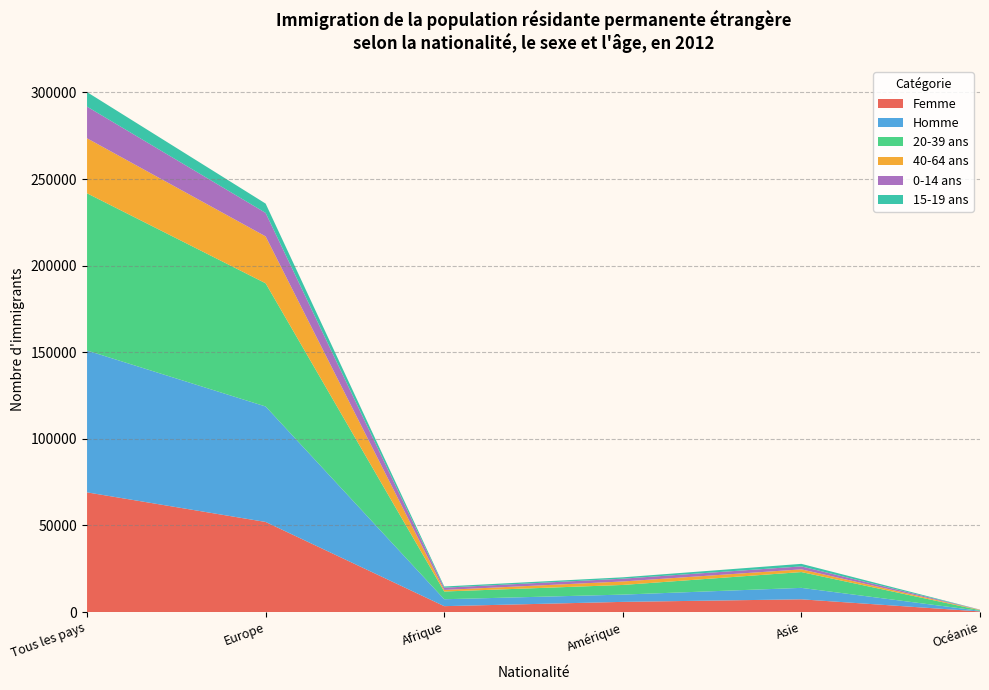

Reading left to right, what are all the values shown in this chart?

Femme: 69114	52032	3422	5894	7368	379
Homme: 81888	66658	3993	4197	6611	340
20-39 ans: 90752	71122	4470	5573	9125	373
40-64 ans: 31767	27079	903	2011	1562	203
0-14 ans: 18268	13543	1294	1615	1712	106
15-19 ans: 8385	5380	699	779	1467	31